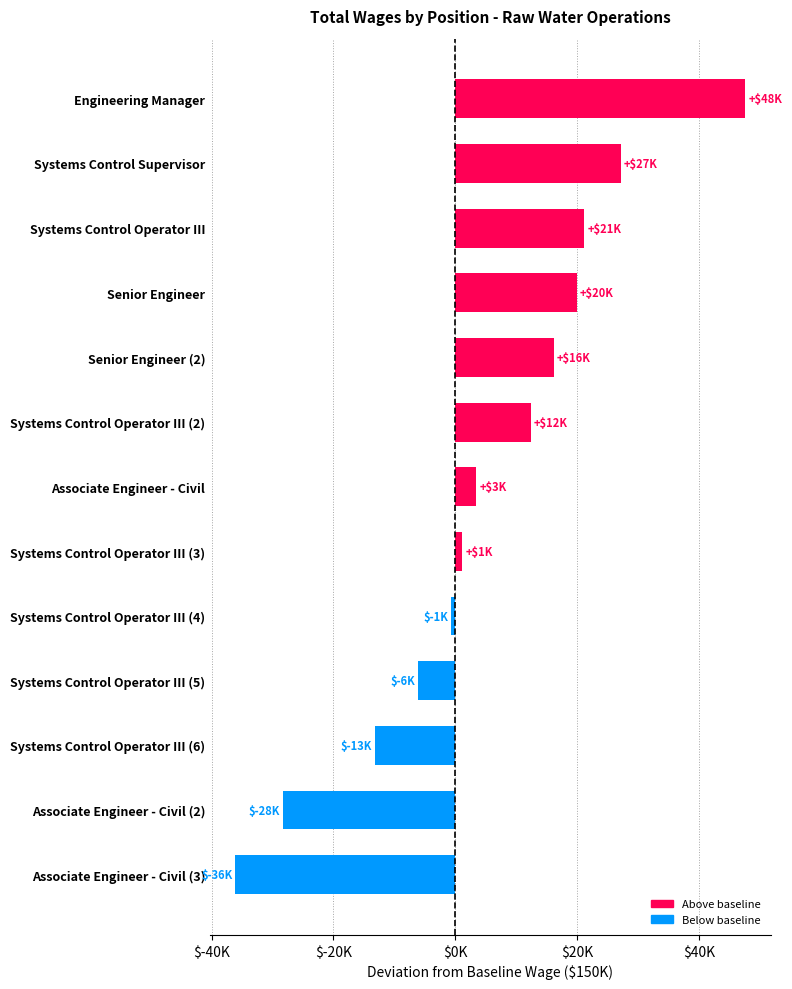

Does the chart contain any negative values?

Yes